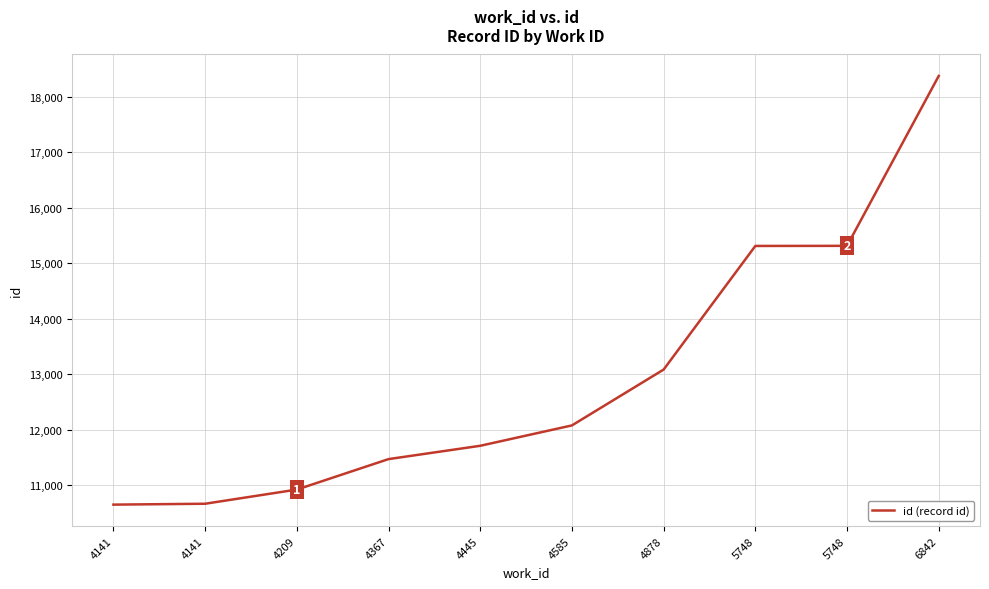

How many values are below 12076?

5